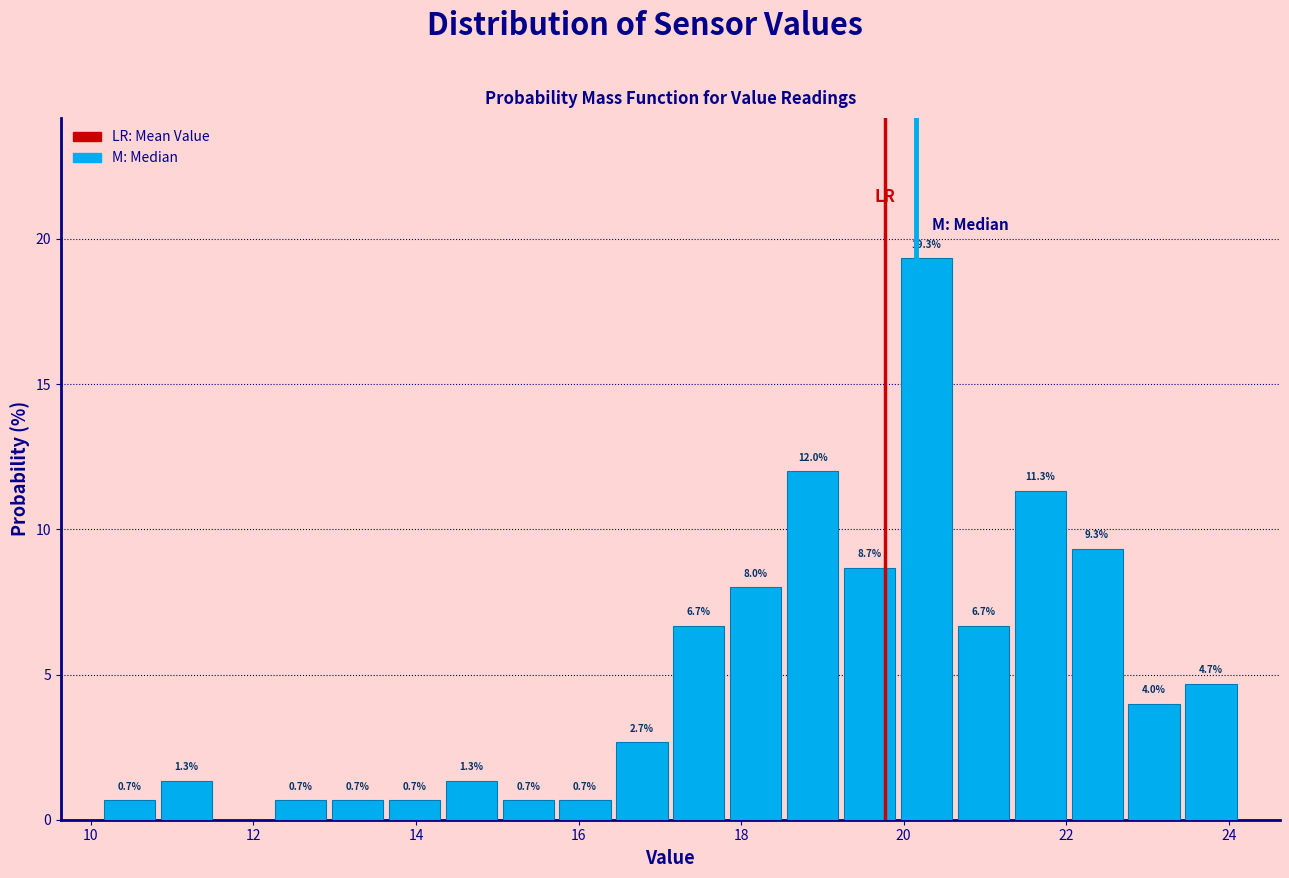

Read against the x-axis, roughly where is the centre of the tallest bar?

20.2